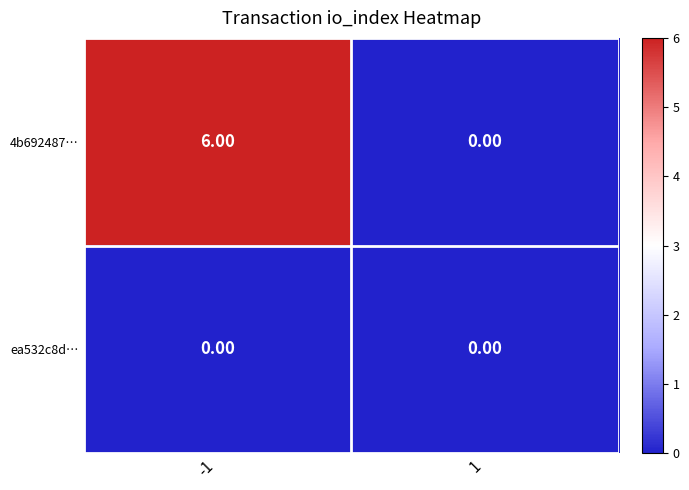

Which series has the largest total across all categories?

4b692487…